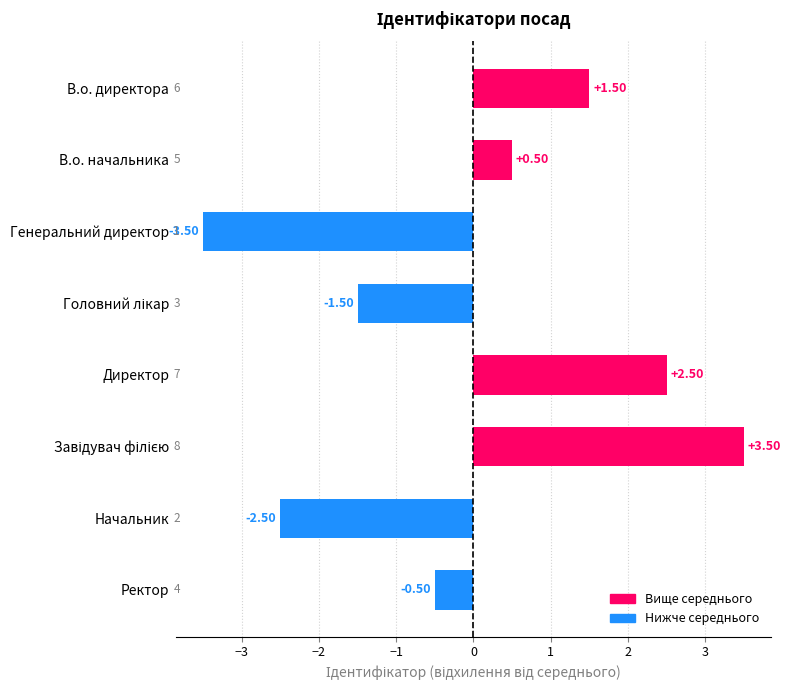

How many values are above zero?

4